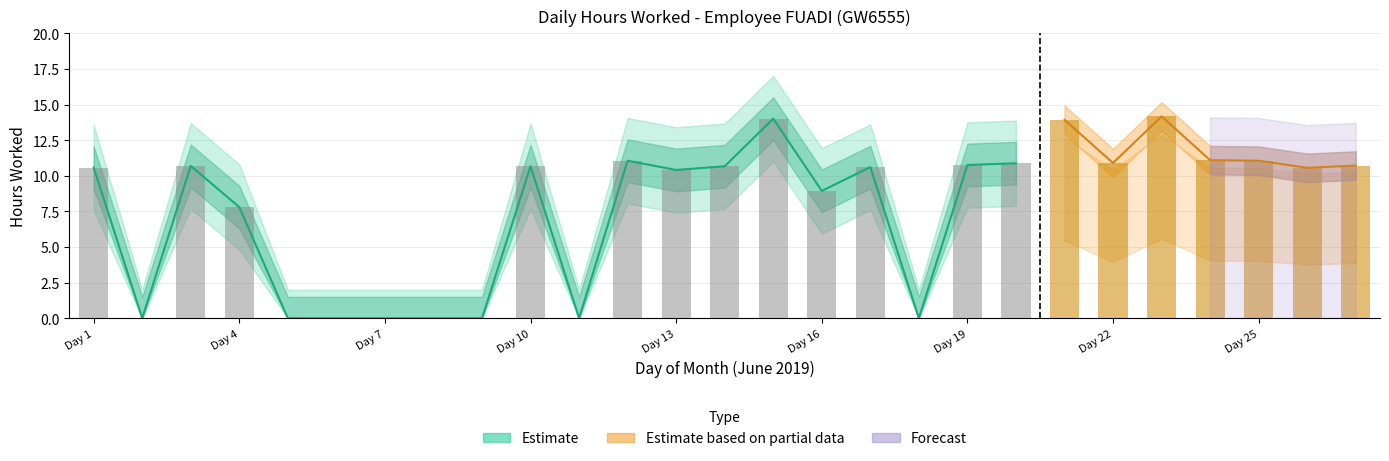

Rank the categories by lower_estimate value from highest to lowest.

23, 15, 21, 24, 12, 25, 22, 20, 19, 27, 3, 10, 14, 17, 1, 26, 13, 16, 4, 2, 5, 6, 7, 8, 9, 11, 18